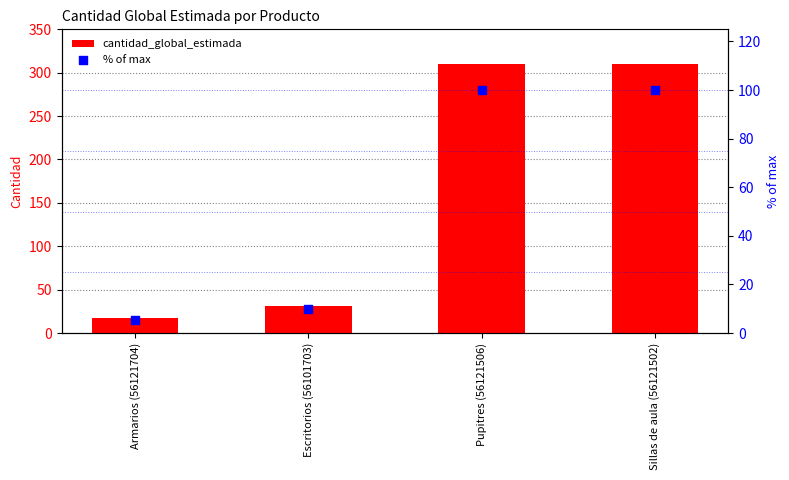

At which category is the sum across all series the highest?

Pupitres (56121506)